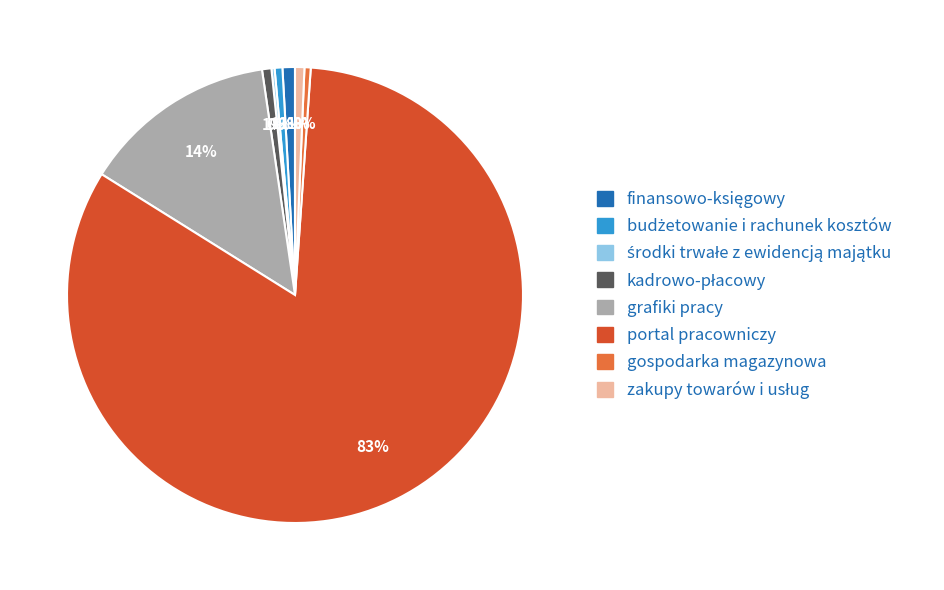

Approximately how many times larger is the value at portal pracowniczy compared to gospodarka magazynowa?

187.5